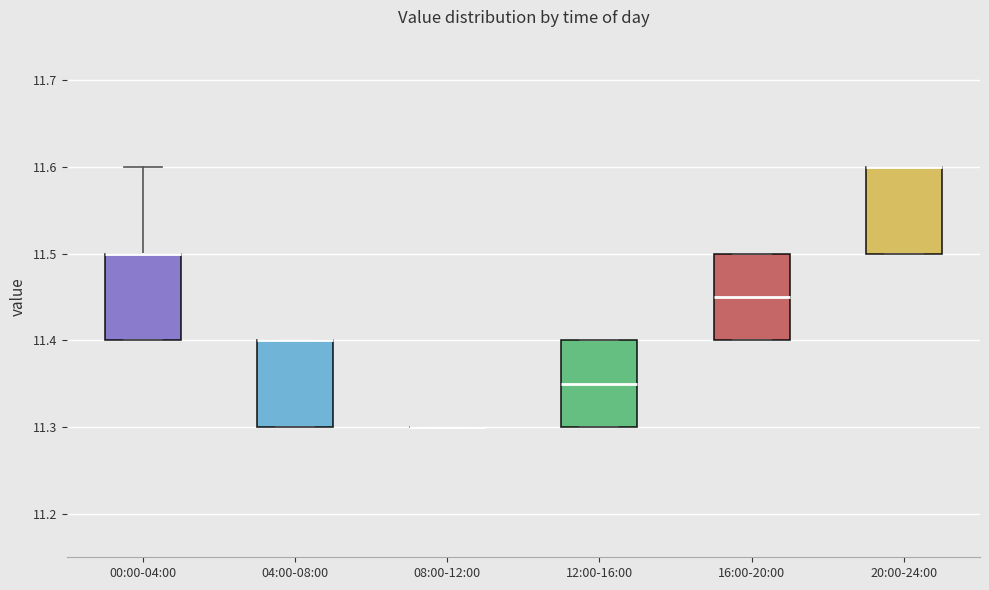

Reading left to right, read every box against the y-axis: the position of its median line, the range the box covers, and the ends of its whiskers. The values are not printed on the chart, so give them approximately, as read against the axis.

00:00-04:00: median 11.50 (drawn on the box's upper edge), box 11.40 to 11.50, whiskers 11.40 to 11.60
04:00-08:00: median 11.40 (drawn on the box's upper edge), box 11.30 to 11.40, whiskers 11.30 to 11.40
08:00-12:00: box collapsed to a line at 11.30, whiskers 11.30 to 11.30
12:00-16:00: median 11.35, box 11.30 to 11.40, whiskers 11.30 to 11.40
16:00-20:00: median 11.45, box 11.40 to 11.50, whiskers 11.40 to 11.50
20:00-24:00: median 11.60 (drawn on the box's upper edge), box 11.50 to 11.60, whiskers 11.50 to 11.60